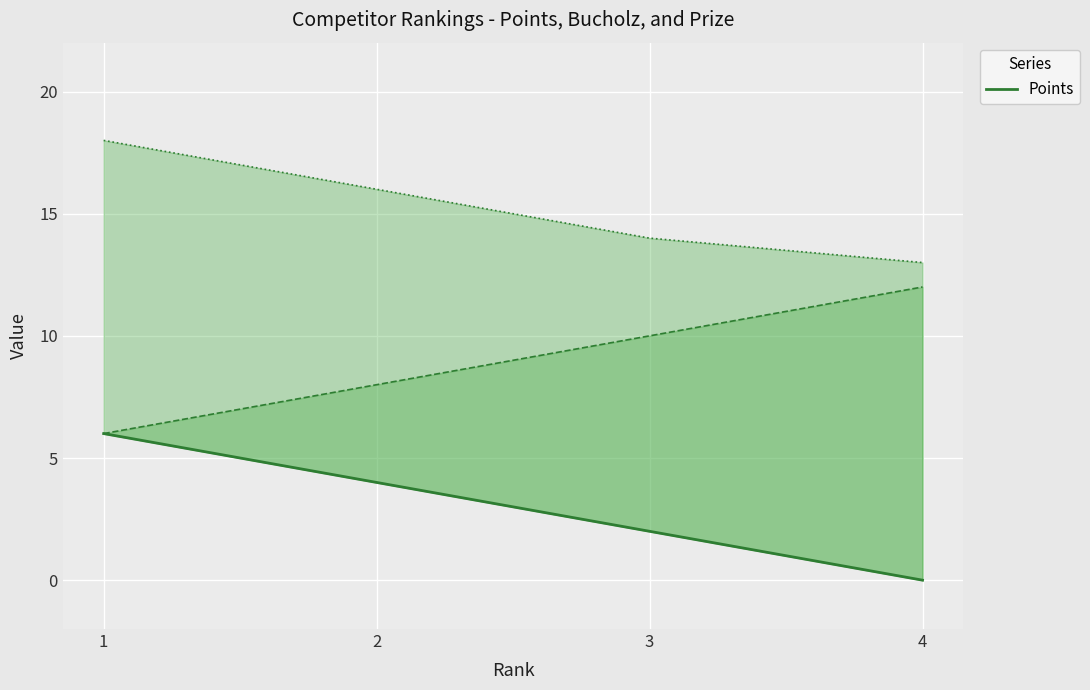

How many Points values are between 2 and 6?

3